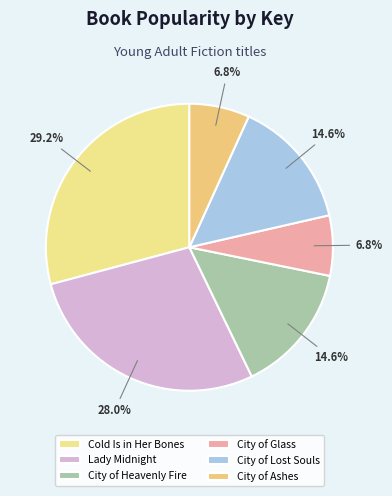

How many slices are in this pie chart?

6